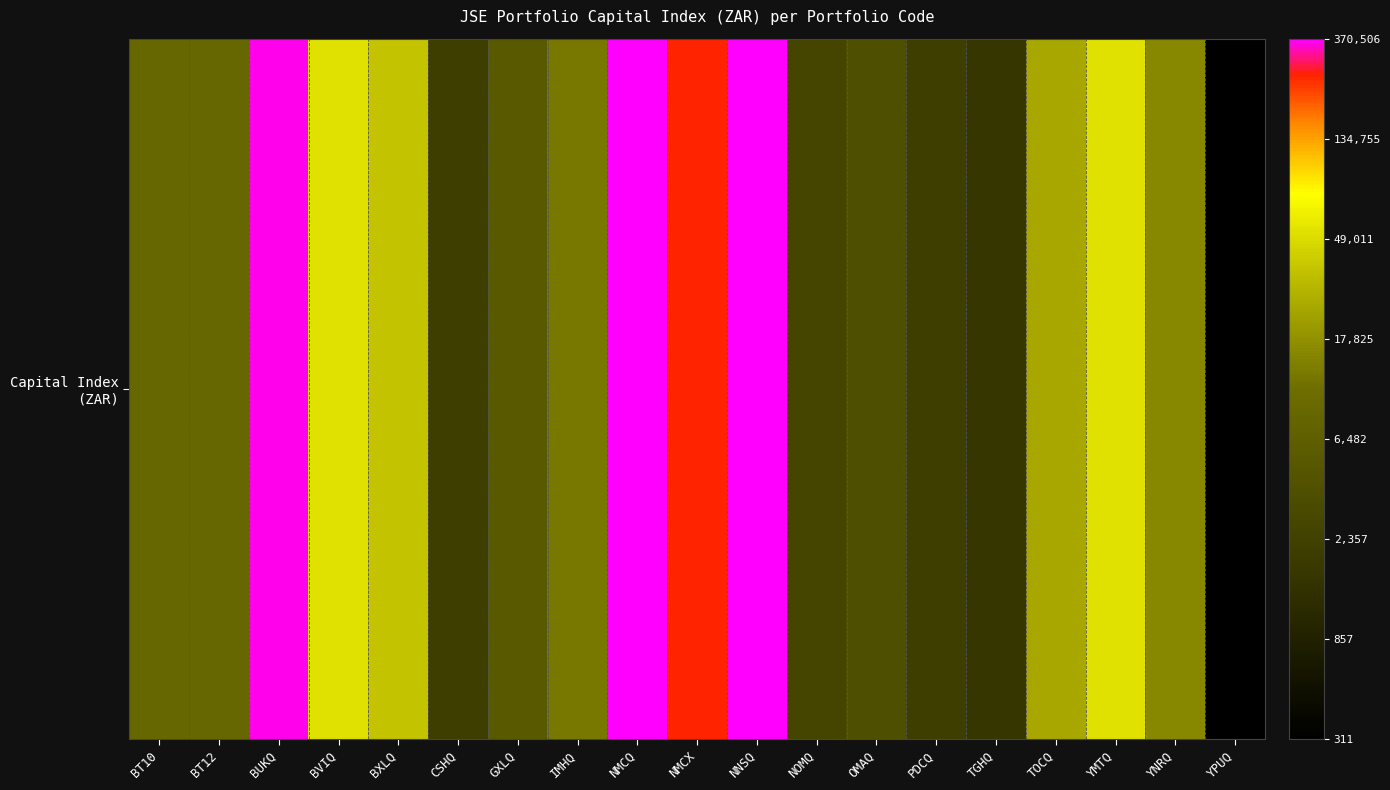

What is the change in value from BXLQ to YMTQ?

+0.4